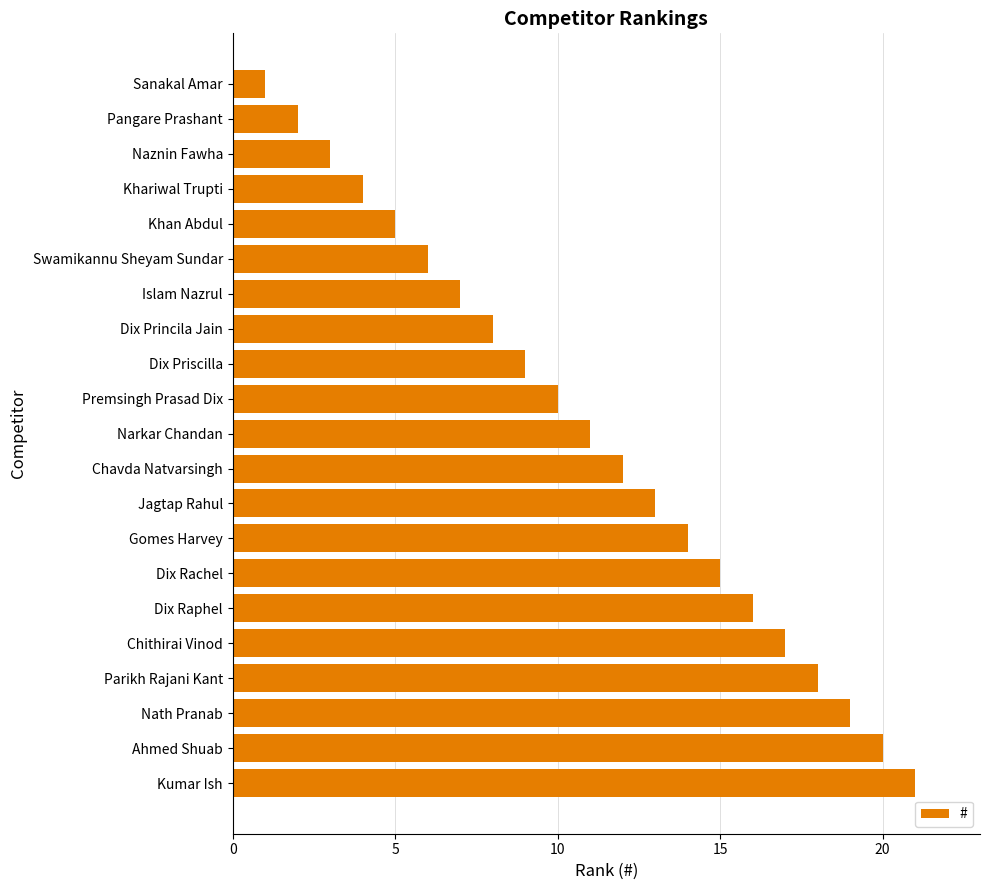

Approximately how many times larger is the value at Islam Nazrul compared to Swamikannu Sheyam Sundar?

1.2